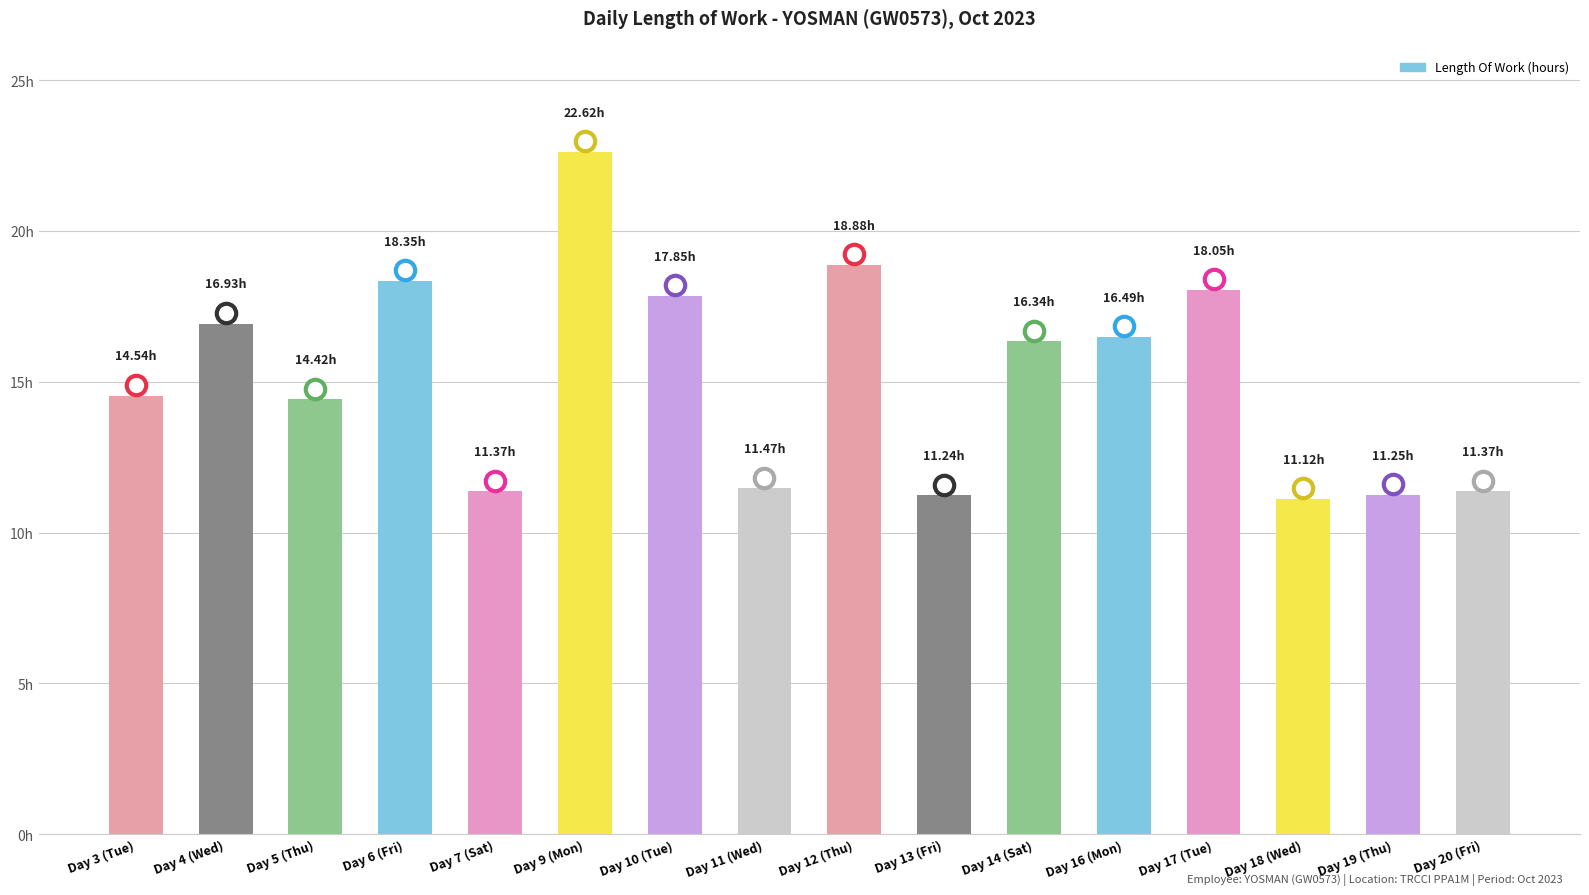

Rank the categories by value from lowest to highest.

Day 18 (Wed), Day 13 (Fri), Day 19 (Thu), Day 7 (Sat), Day 20 (Fri), Day 11 (Wed), Day 5 (Thu), Day 3 (Tue), Day 14 (Sat), Day 16 (Mon), Day 4 (Wed), Day 10 (Tue), Day 17 (Tue), Day 6 (Fri), Day 12 (Thu), Day 9 (Mon)